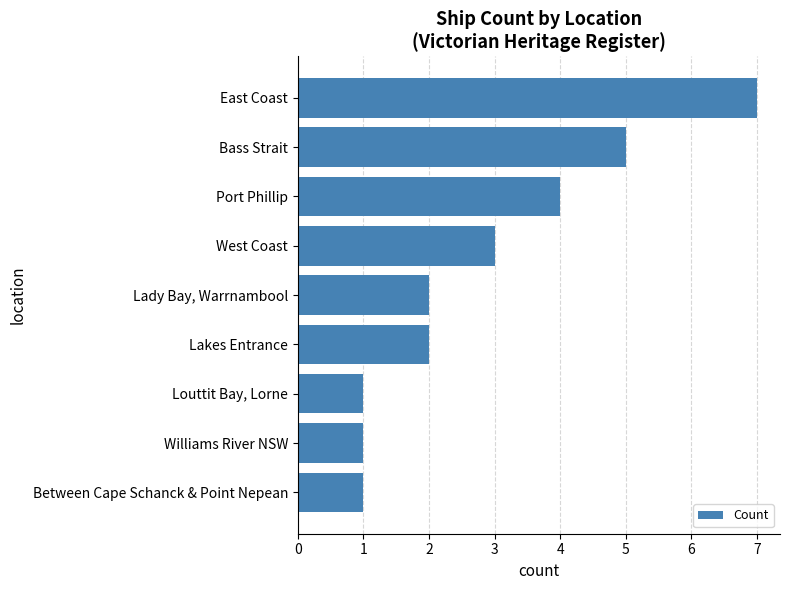

What is the greatest value displayed?

7